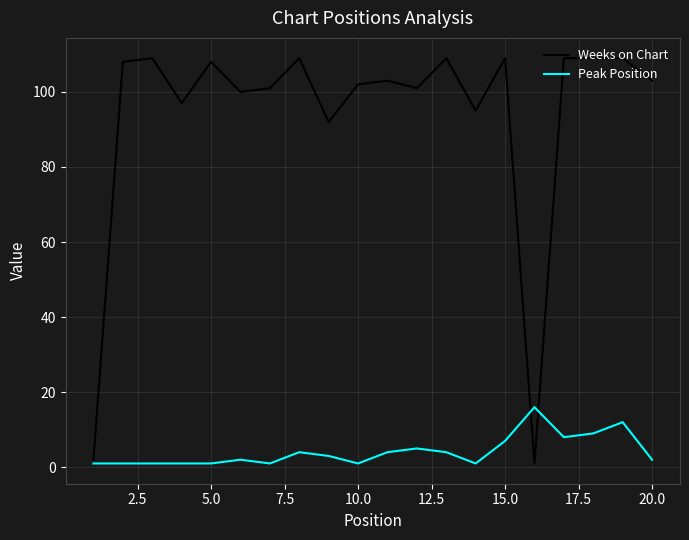

True or false: Peak Position has more than 2 points higher than both neighbors.

True